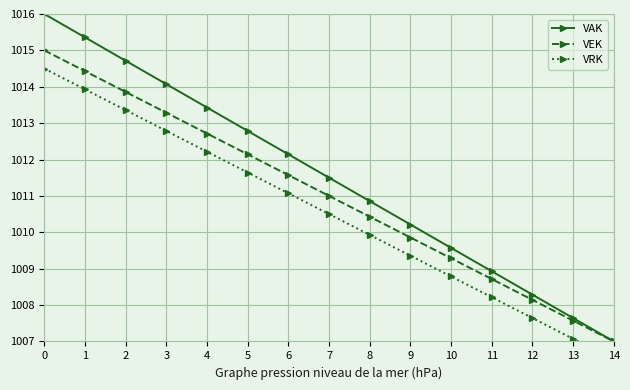

Between 8 and 13, which series saw the biggest shift?

VAK